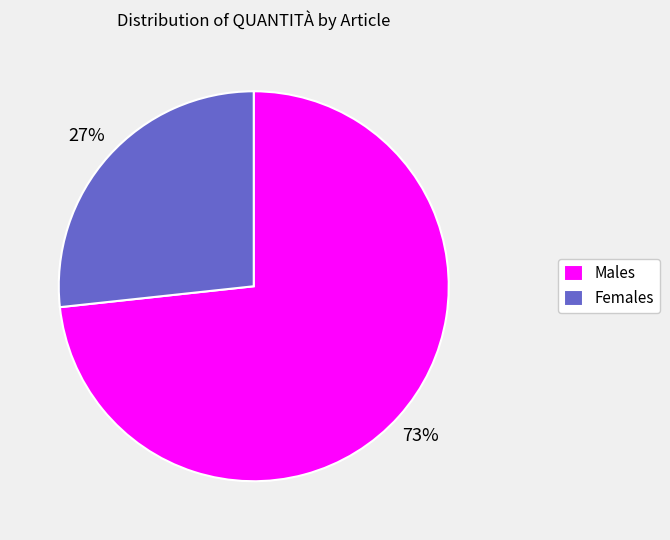

Rank the categories by value from highest to lowest.

Males, Females